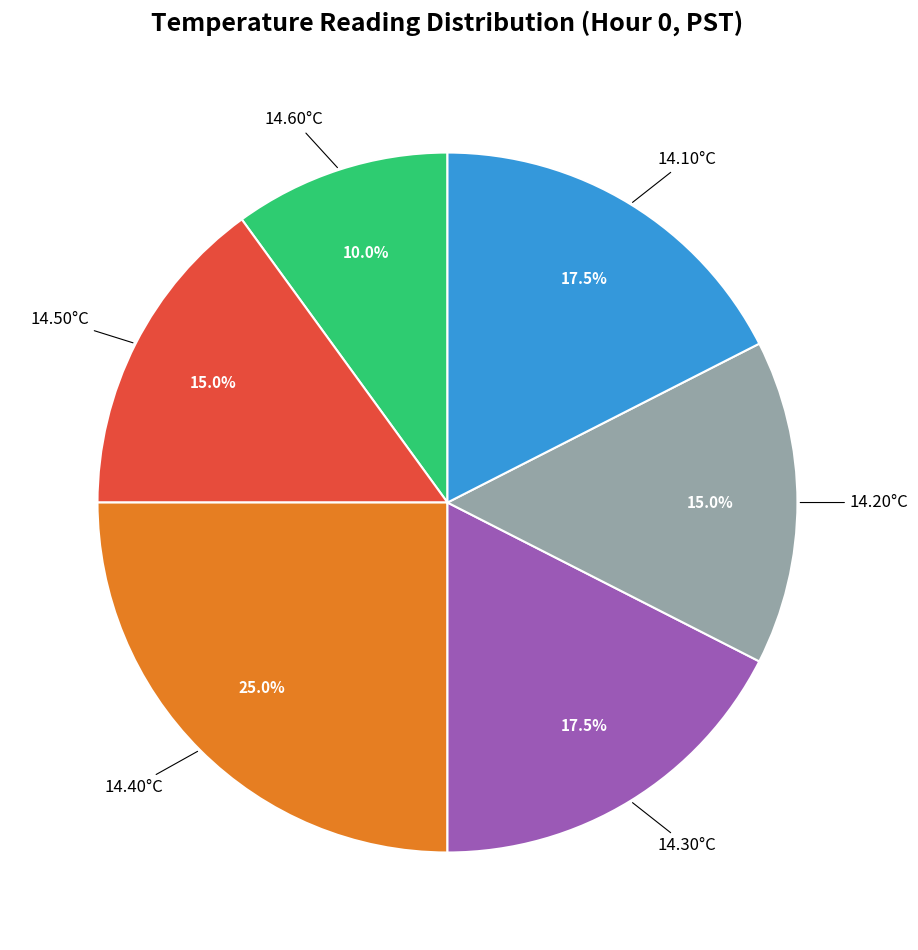

Is there a majority slice in this chart?

No